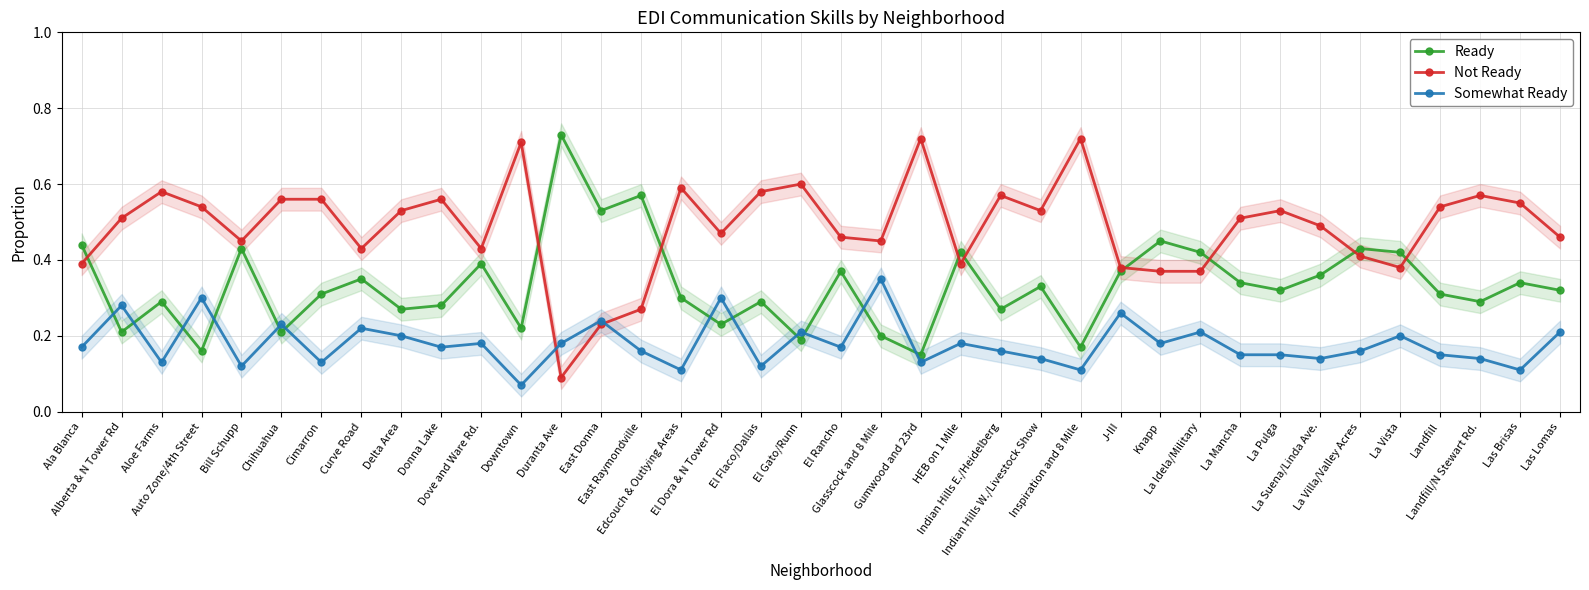

Is the value of Not Ready at La Vista greater than the value of Ready at La Vista?

No